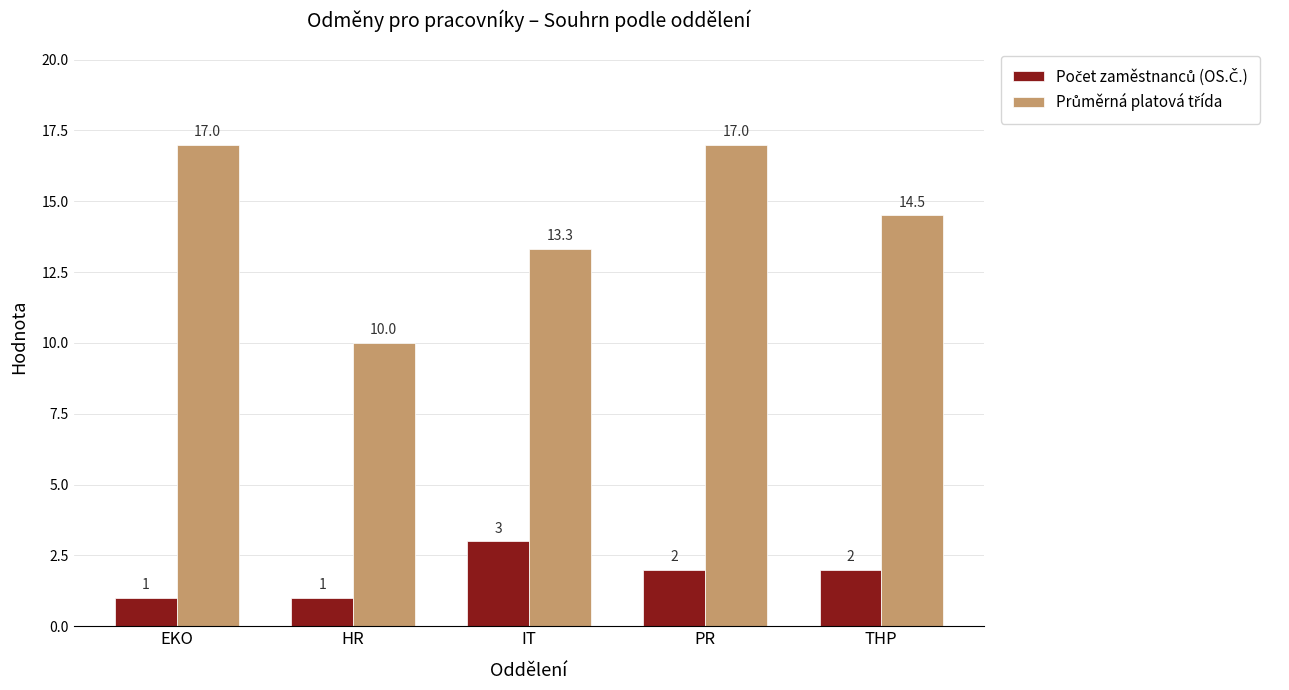

What is the spread (max minus min) of values at HR?

9.0